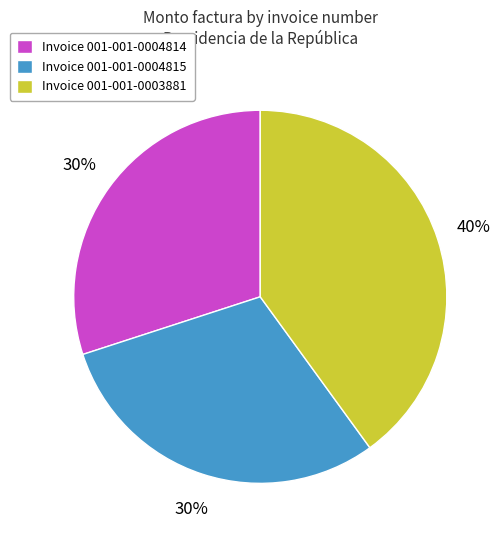

To the nearest percent, what is the difference between the largest and smallest slice percentages?

10%